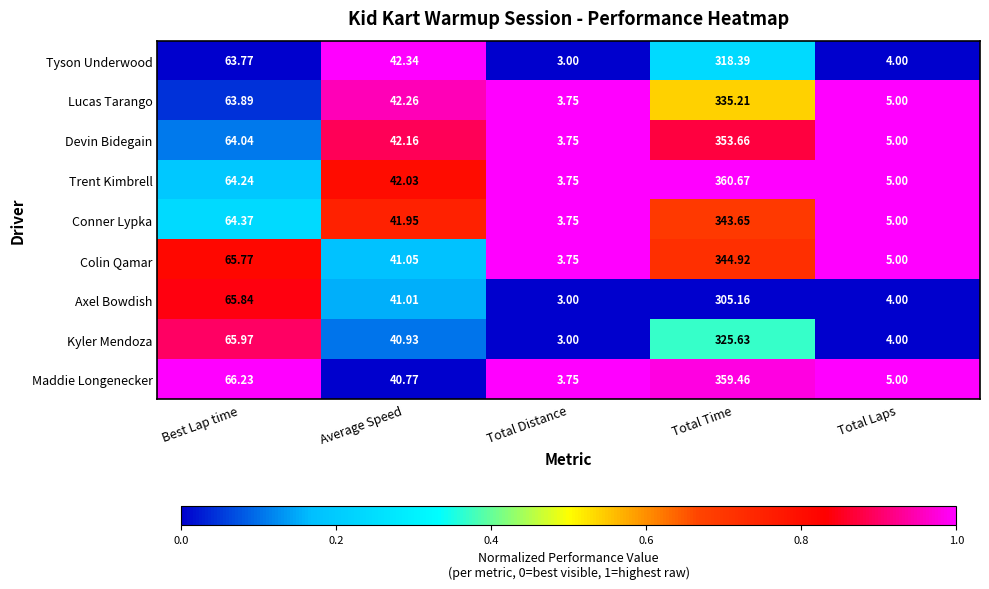

At which label does Axel Bowdish first exceed 41?

Best Lap time